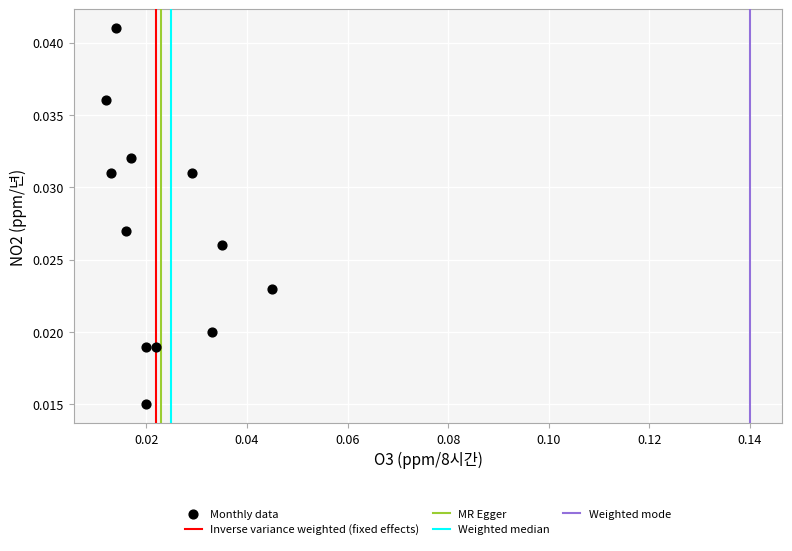

How many points are shown in the scatter plot?

12